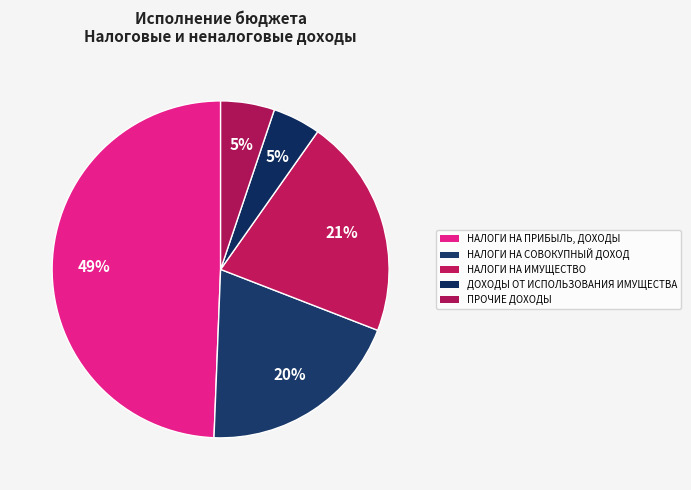

To the nearest percent, what is the combined percentage of НАЛОГИ НА ПРИБЫЛЬ, ДОХОДЫ and ПРОЧИЕ ДОХОДЫ?

55%